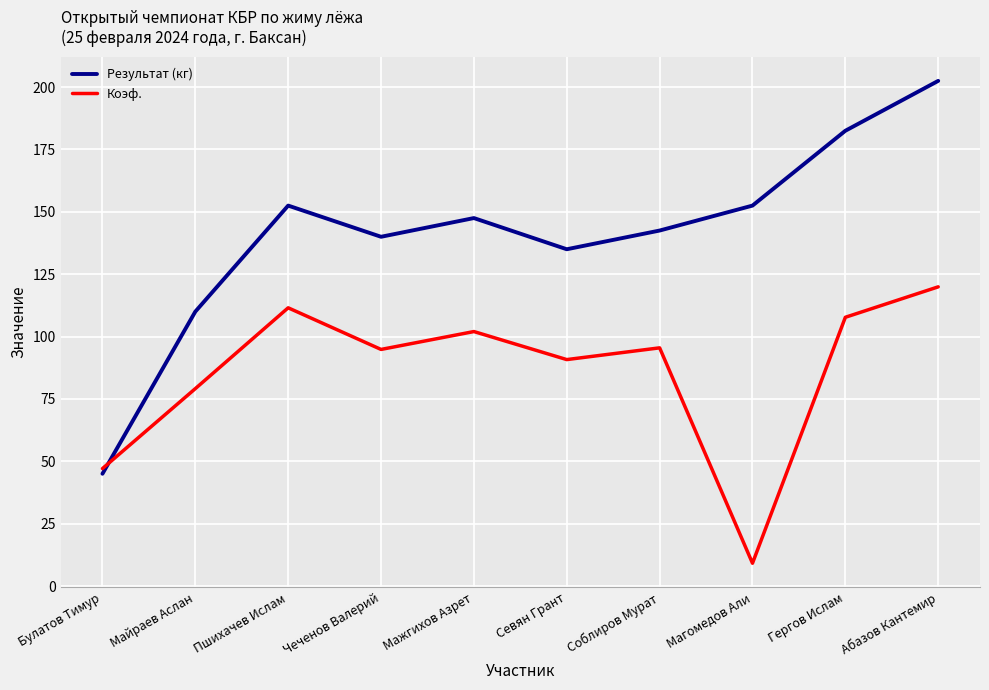

What are all the series names shown in the legend?

Результат (кг), Коэф.